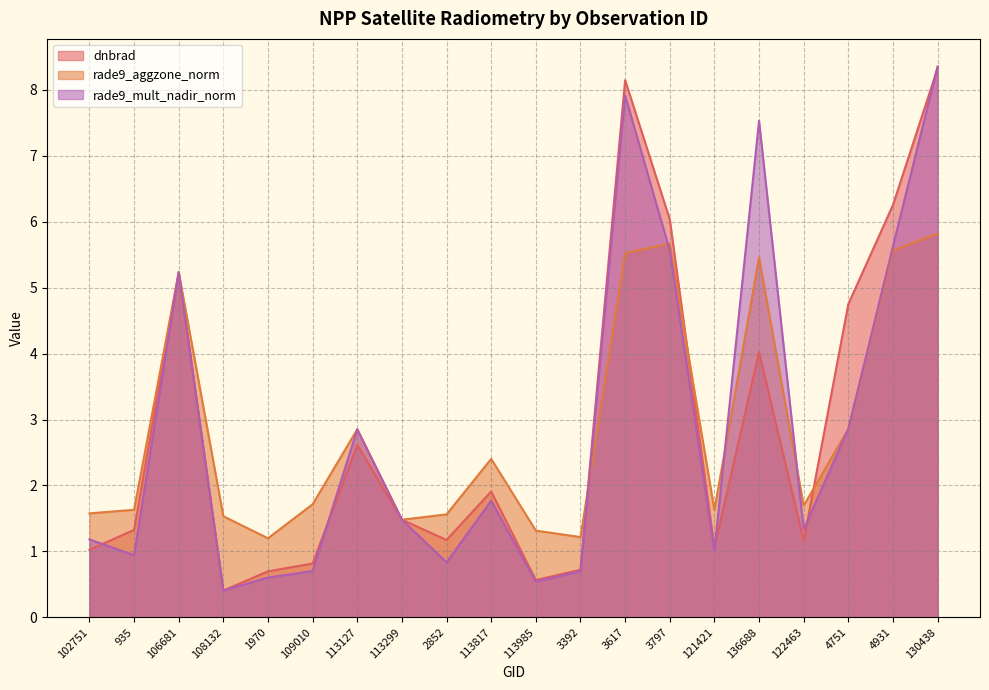

What are all the series names shown in the legend?

dnbrad, rade9_aggzone_norm, rade9_mult_nadir_norm